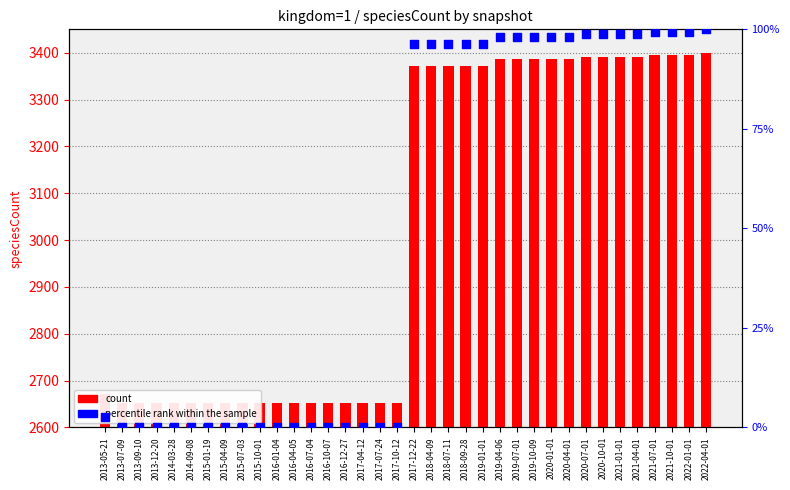

What is the total value across all series at 2016-07-04?

2652.0